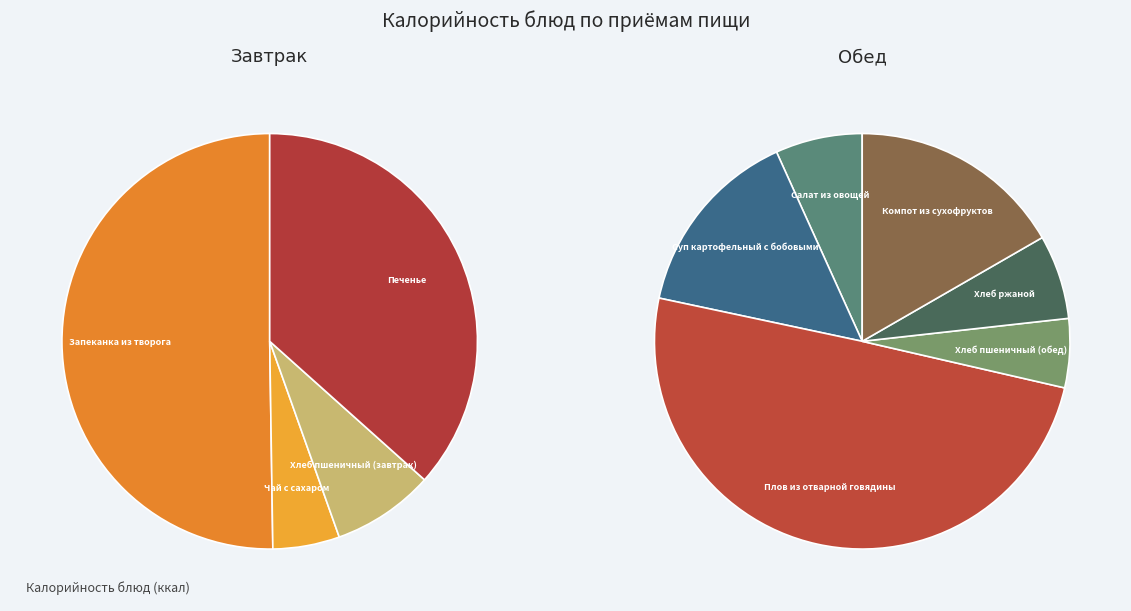

How many slices are in this pie chart?

10